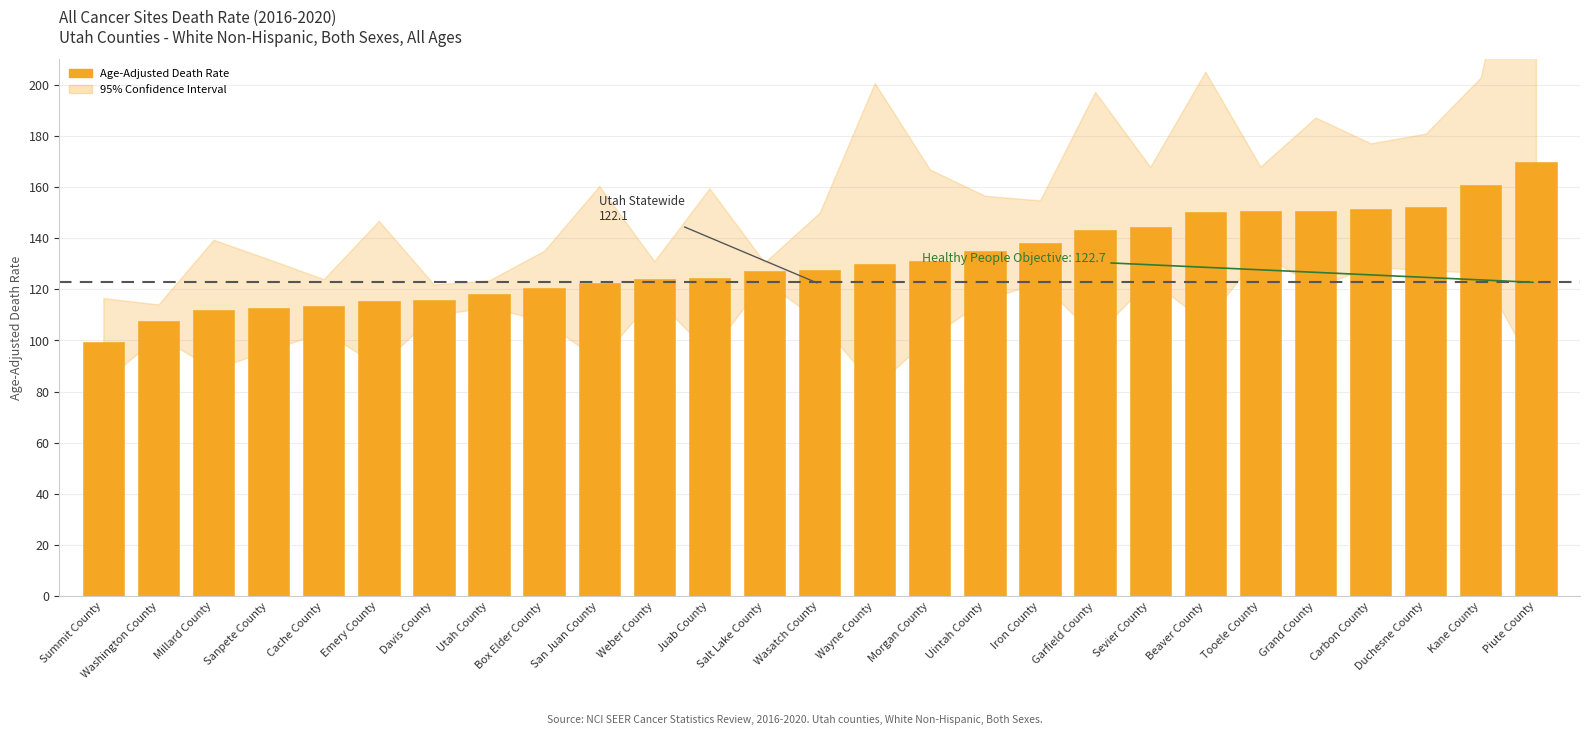

What is the difference between the maximum and second lowest values?

62.0